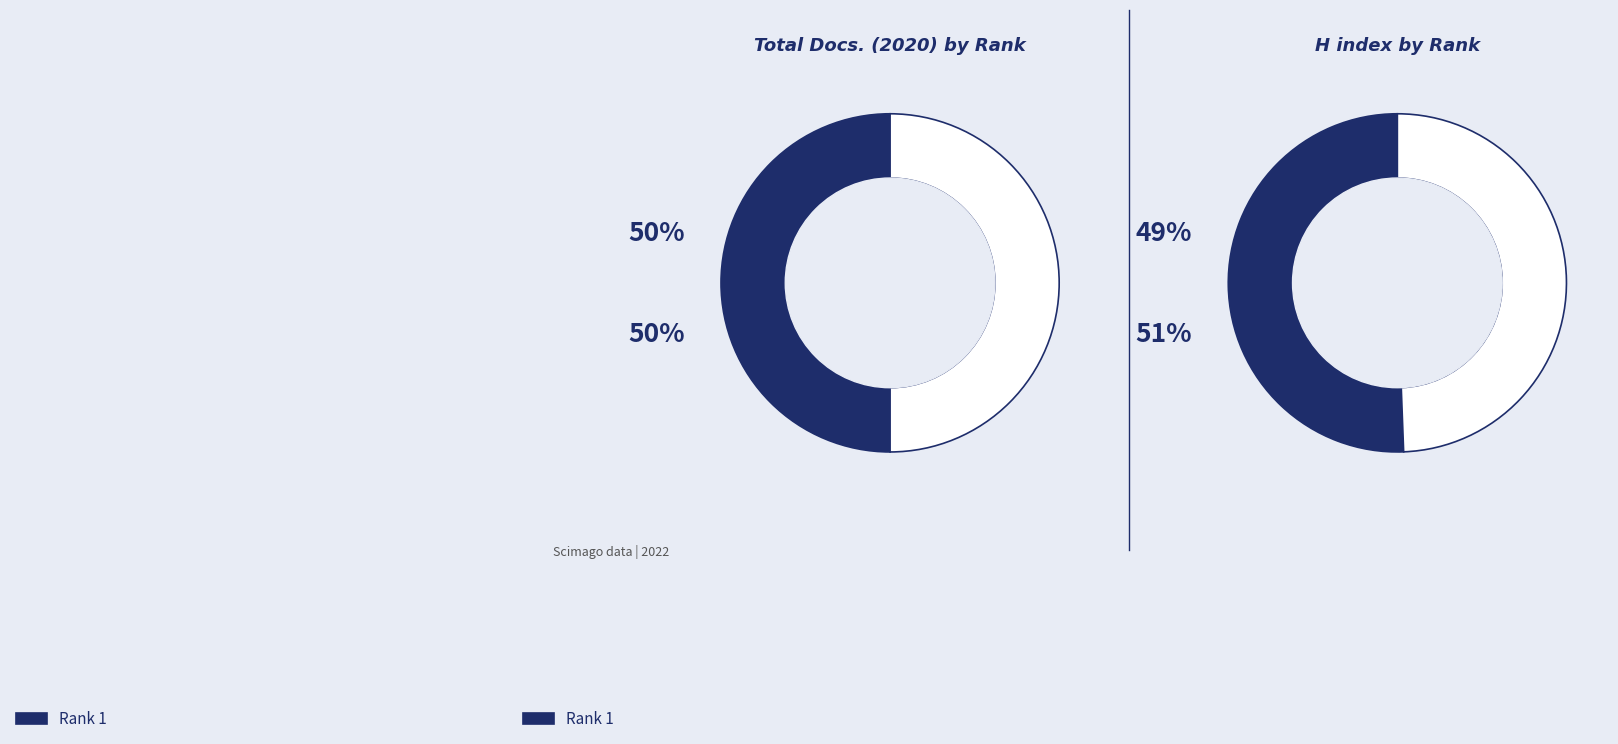

What percentage is the 1 slice, to the nearest percent?

51%